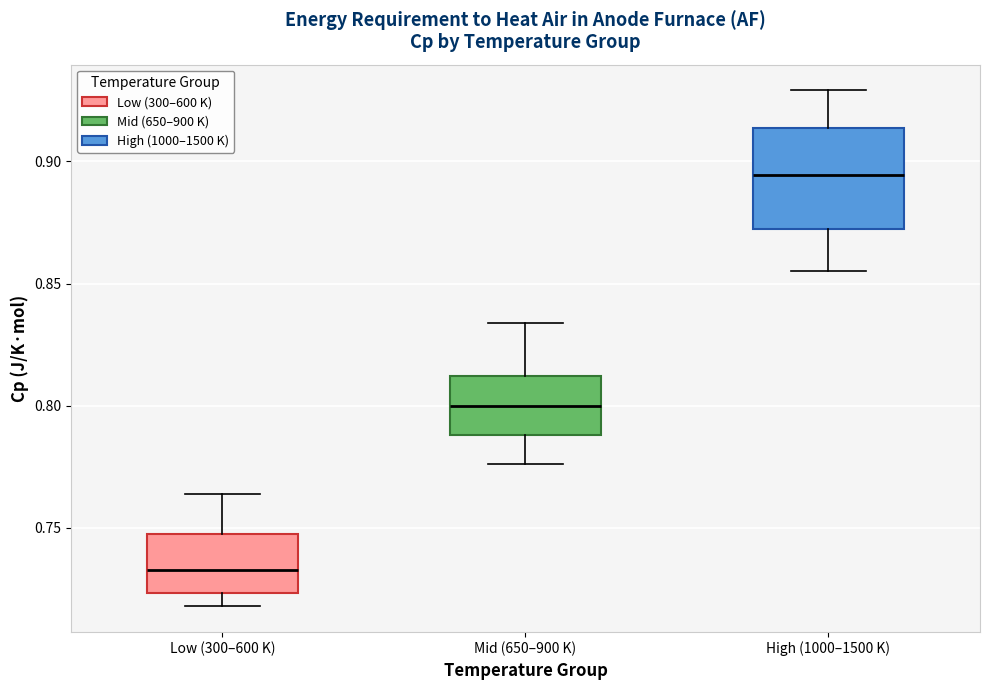

Reading left to right, transcribe this box plot: for each box, give where its median line is, the range the box spans, and where its two whiskers end, as read against the y-axis. The values are not printed on the chart, so give them approximately, as read against the axis.

Low (300–600 K): median 0.735, box 0.725 to 0.750, whiskers 0.720 to 0.765
Mid (650–900 K): median 0.800, box 0.790 to 0.810, whiskers 0.775 to 0.835
High (1000–1500 K): median 0.895, box 0.875 to 0.915, whiskers 0.855 to 0.930